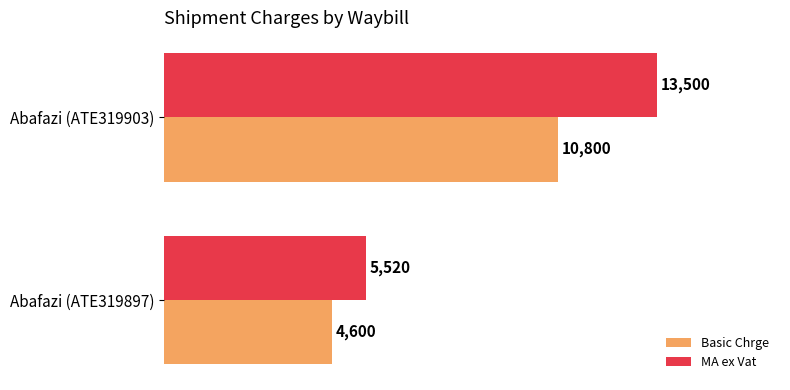

Which series has the largest range (max minus min)?

MA ex Vat